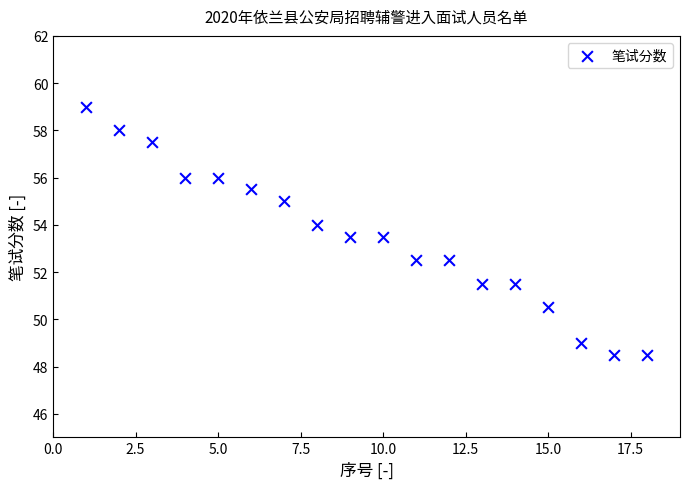

What is the range of X values (max minus min)?

17.0